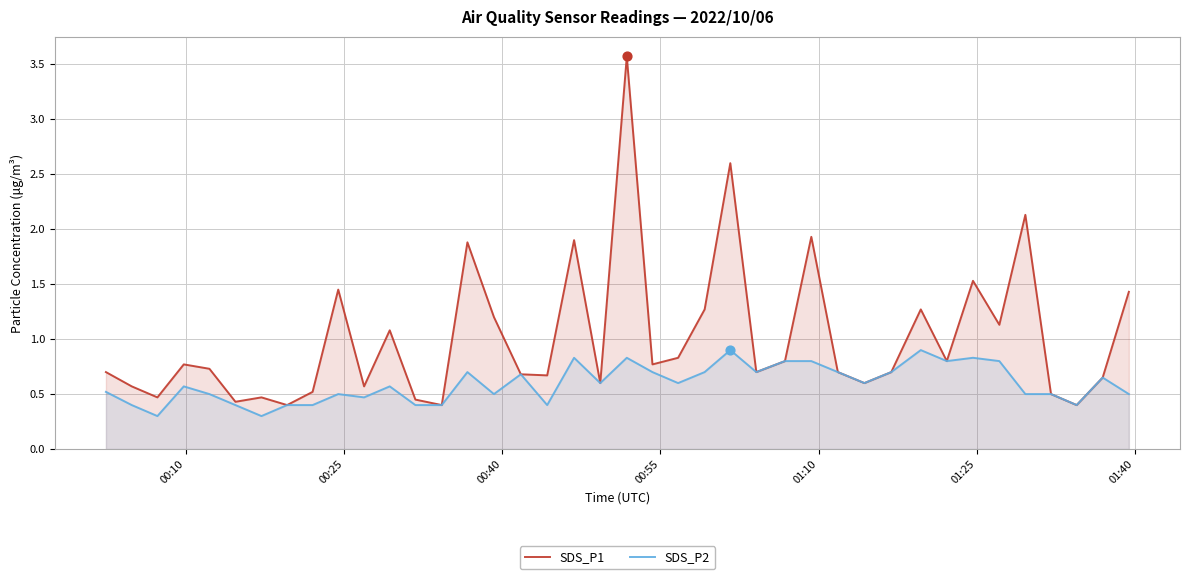

Which series has the largest total across all categories?

SDS_P1